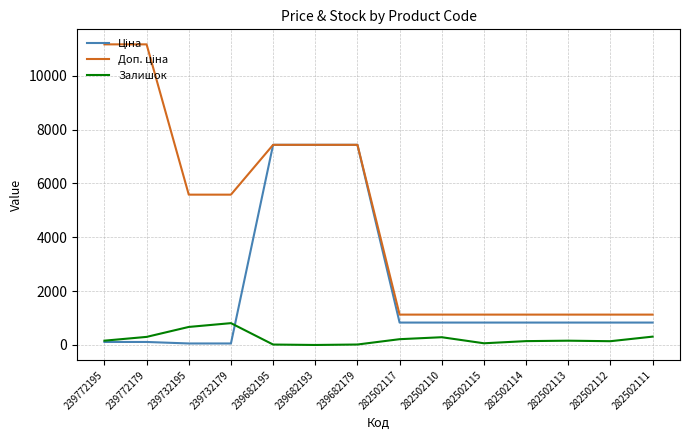

What is the greatest value displayed?

11169.0